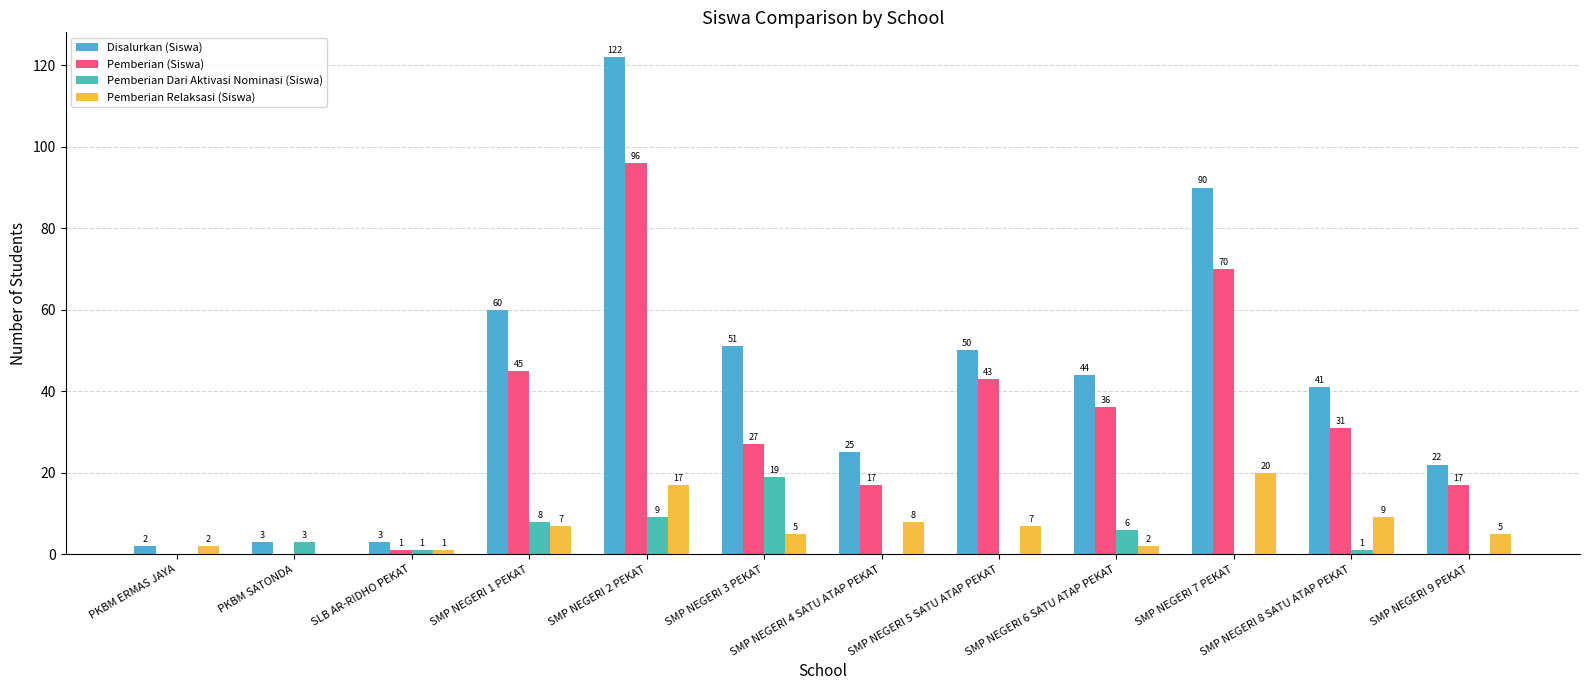

Which label corresponds to the largest value in the chart?

SMP NEGERI 2 PEKAT